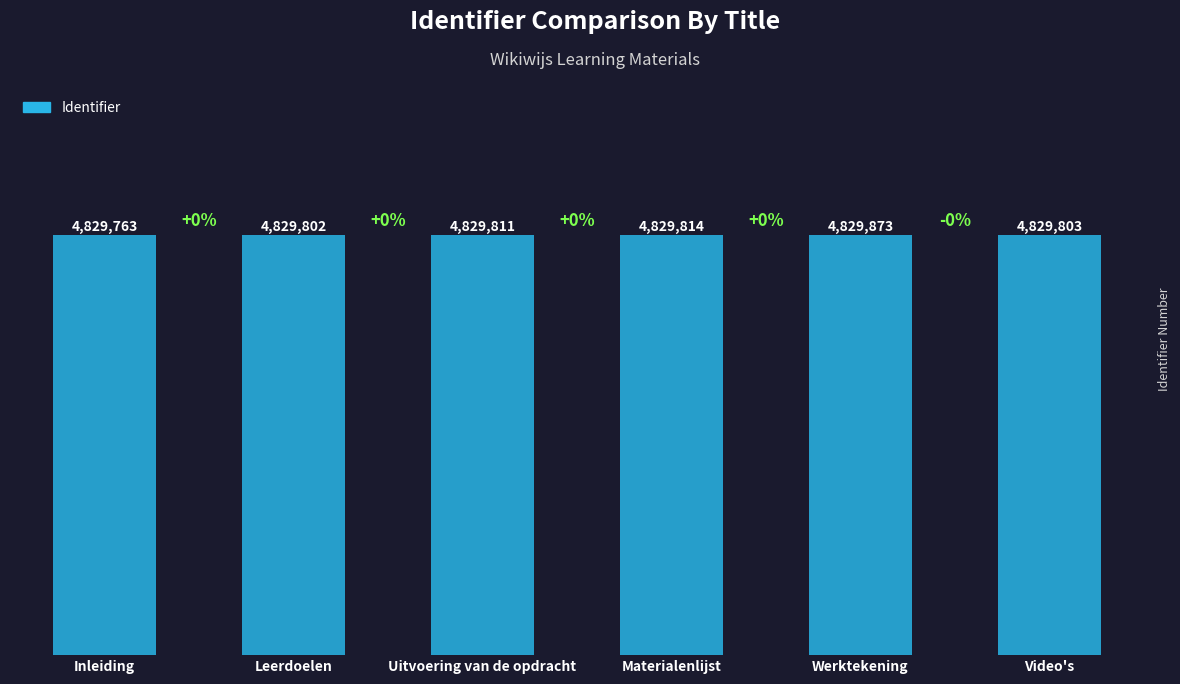

Which category has the lowest value across all series?

Inleiding